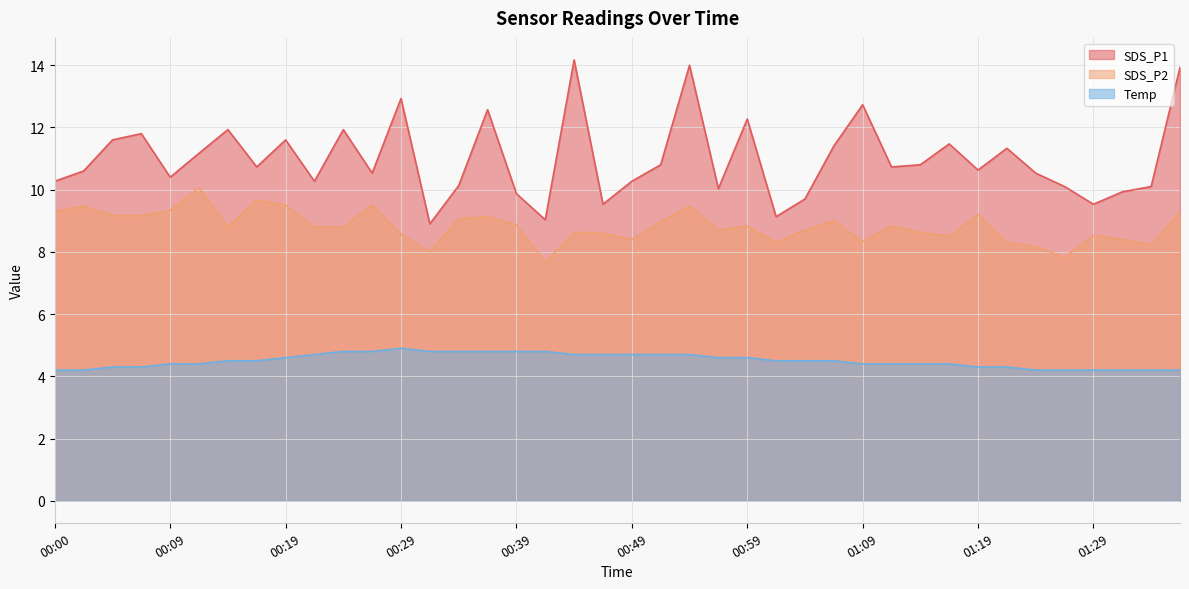

Which series has the largest range (max minus min)?

SDS_P1